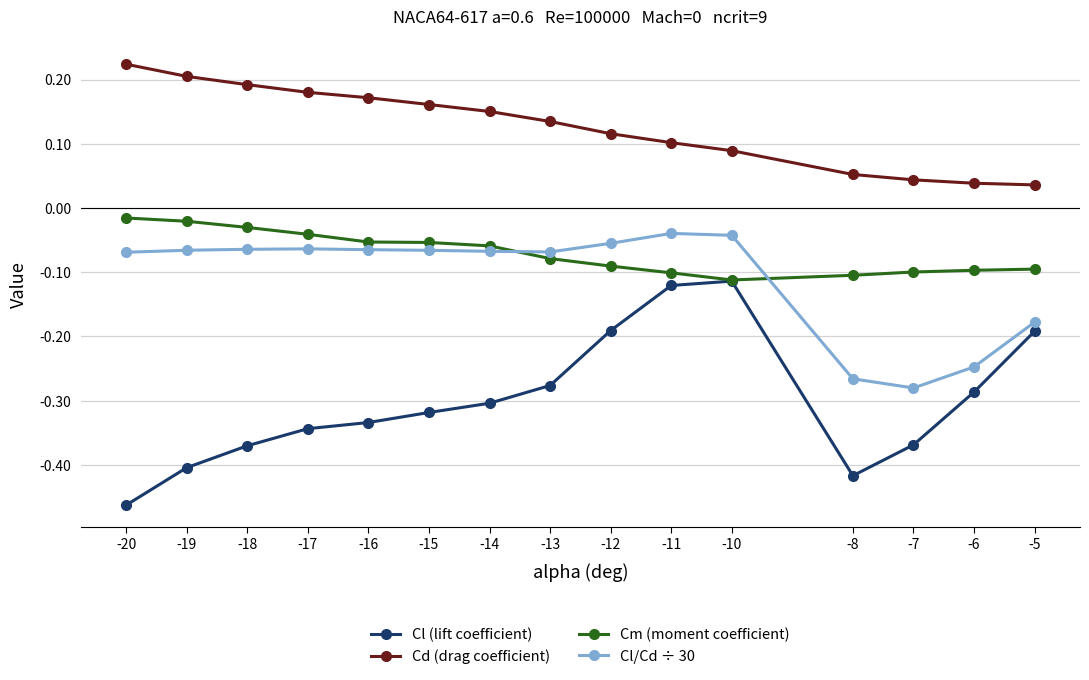

At which label does Cl/Cd ÷ 30 reach its minimum?

-7